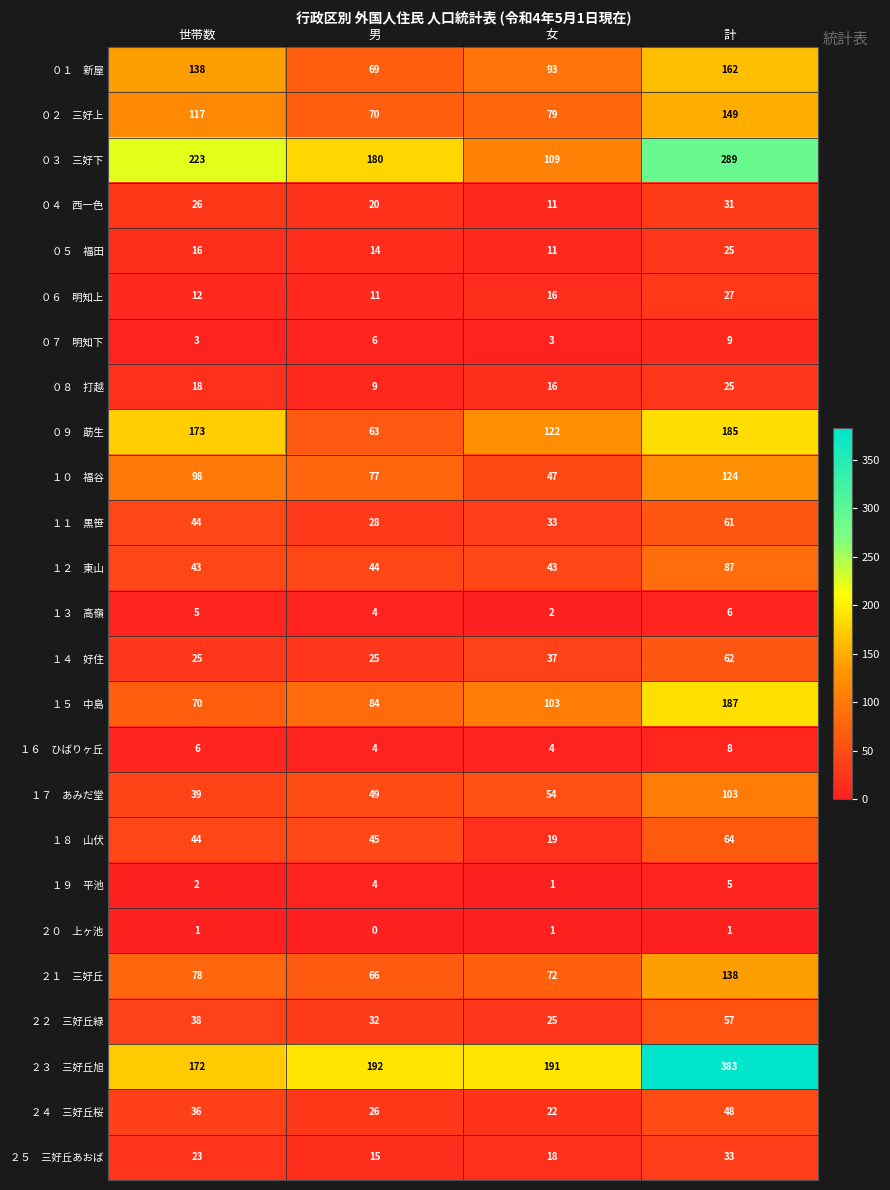

What is the difference between the highest and lowest values at 計?

382